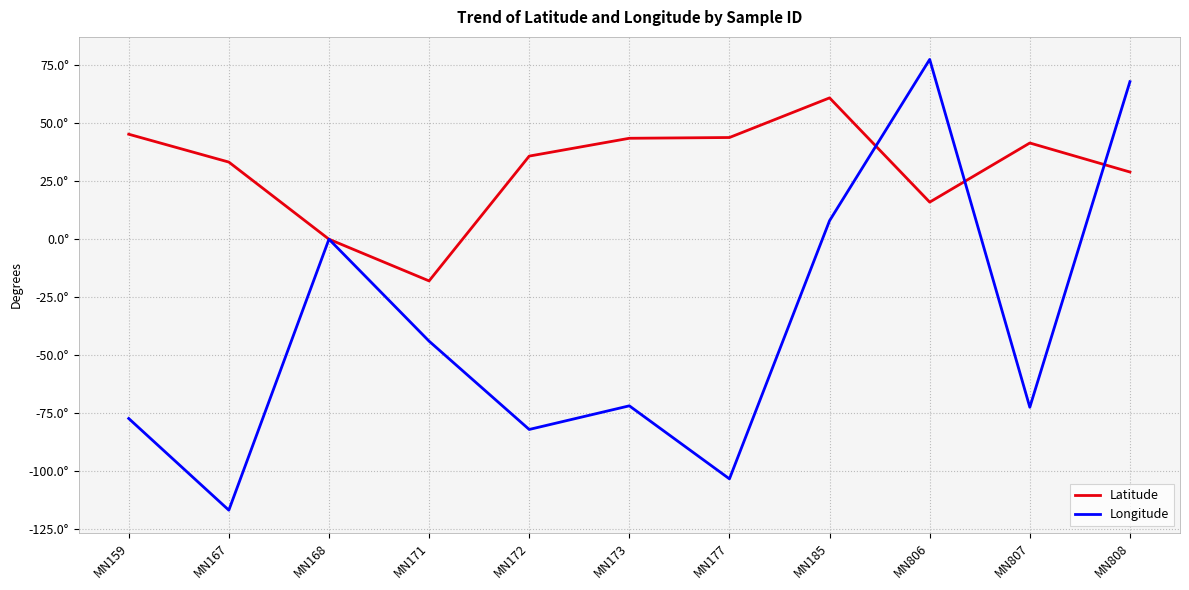

What are all the series names shown in the legend?

Latitude, Longitude